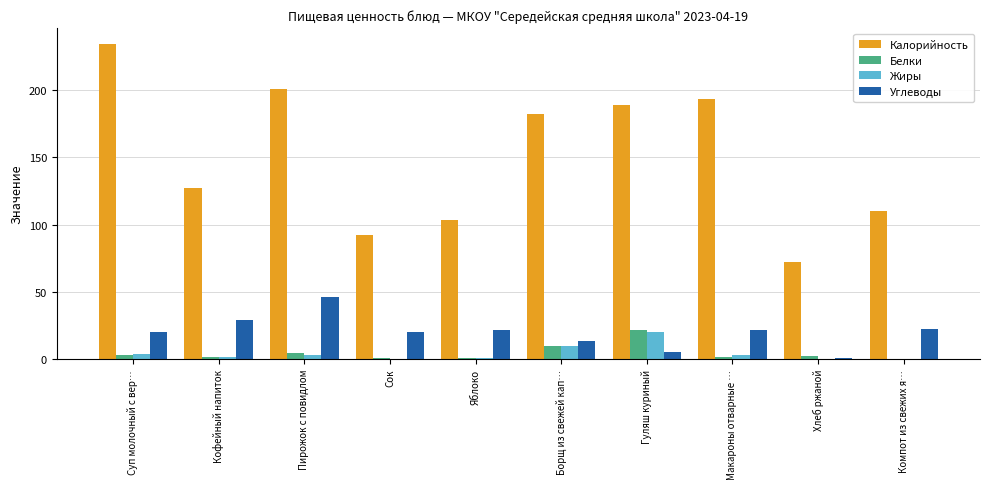

What is the greatest value displayed?

234.2